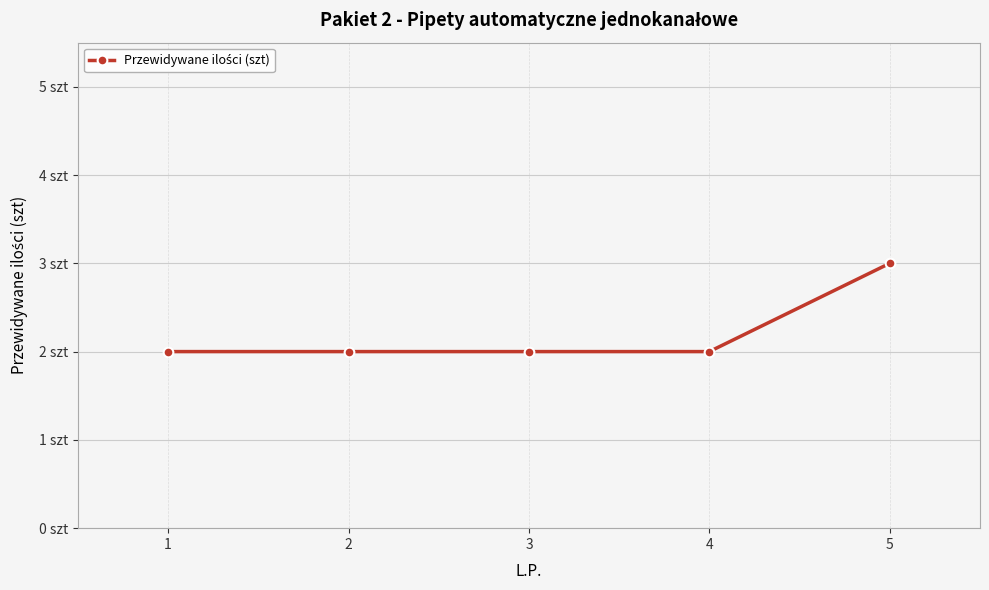

What is the difference between the maximum and minimum values?

1